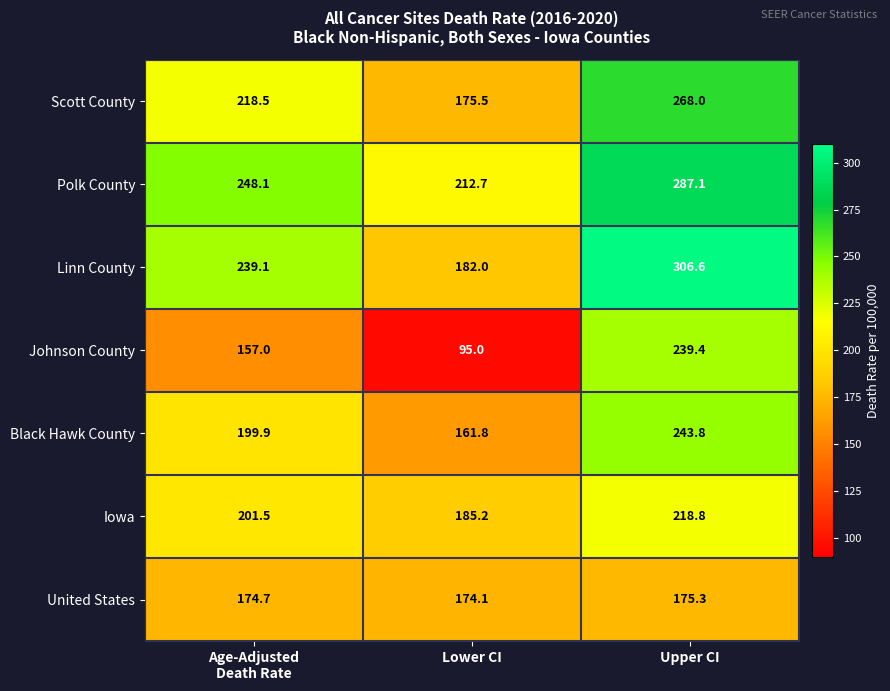

How many data points does each series have?

3